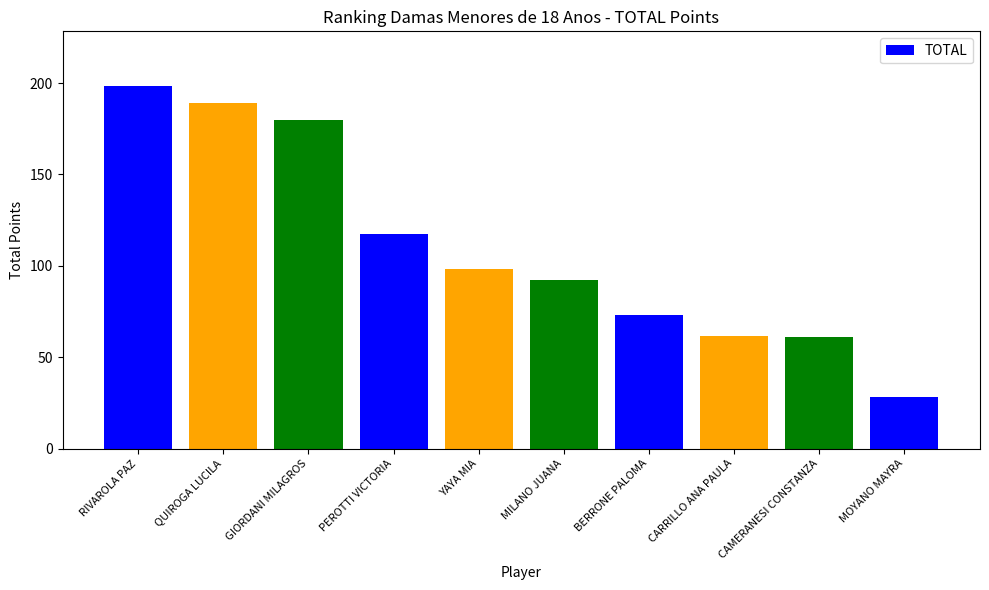

What is the approximate value at MILANO JUANA?

92.0